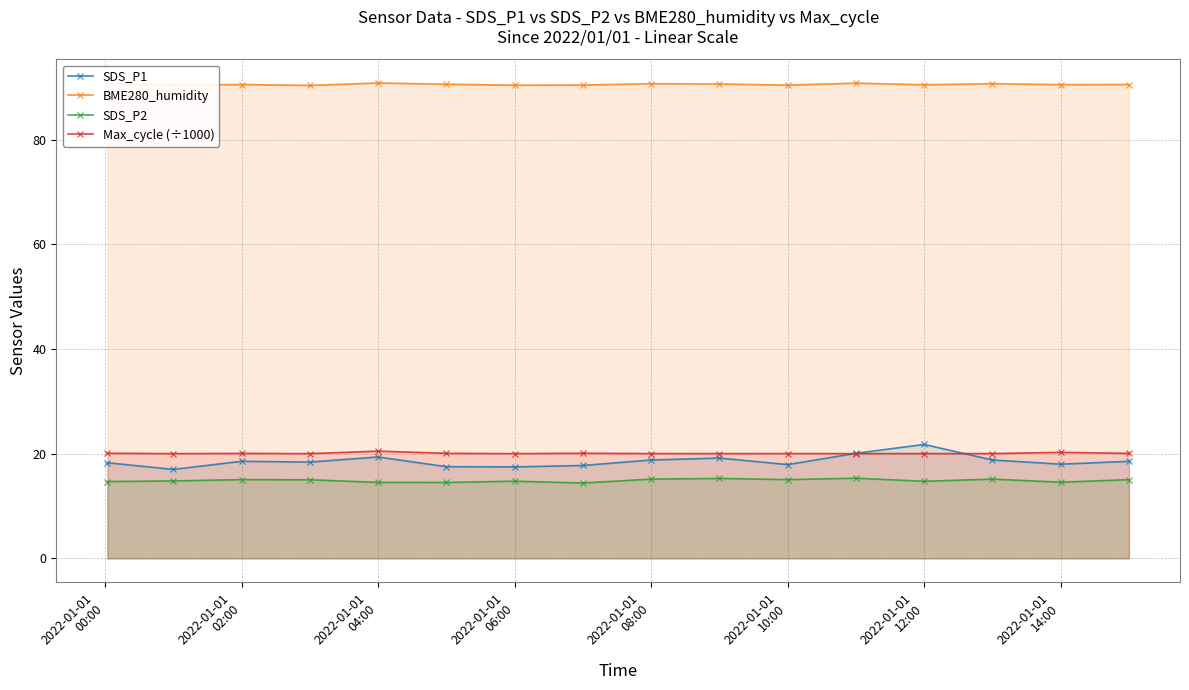

At how many categories does at least one series exceed 53?

16